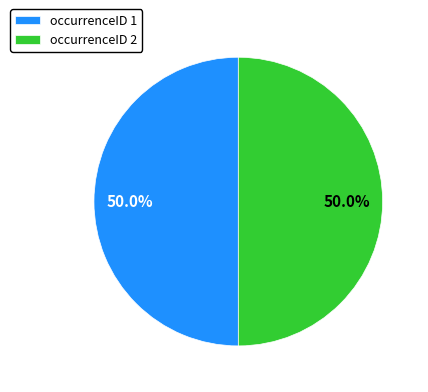

To the nearest percent, what is the average slice percentage?

50%